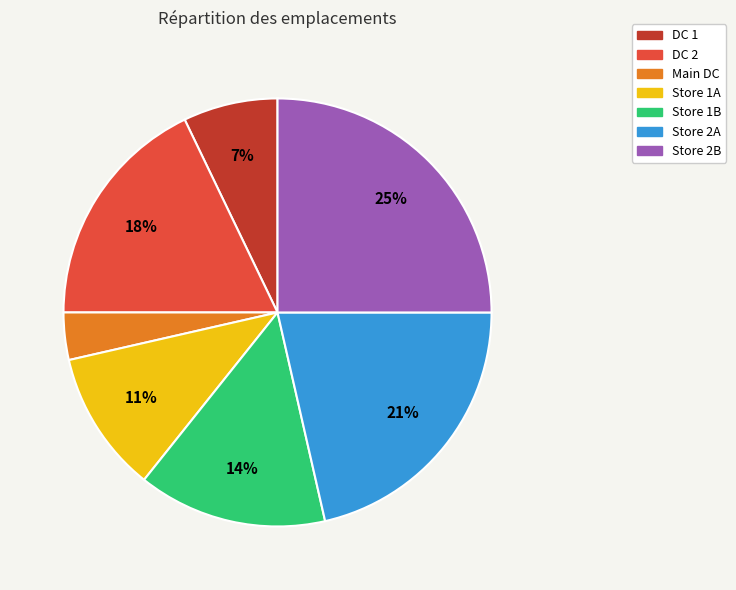

Do Main DC and Store 2B together represent more than half of the pie?

No